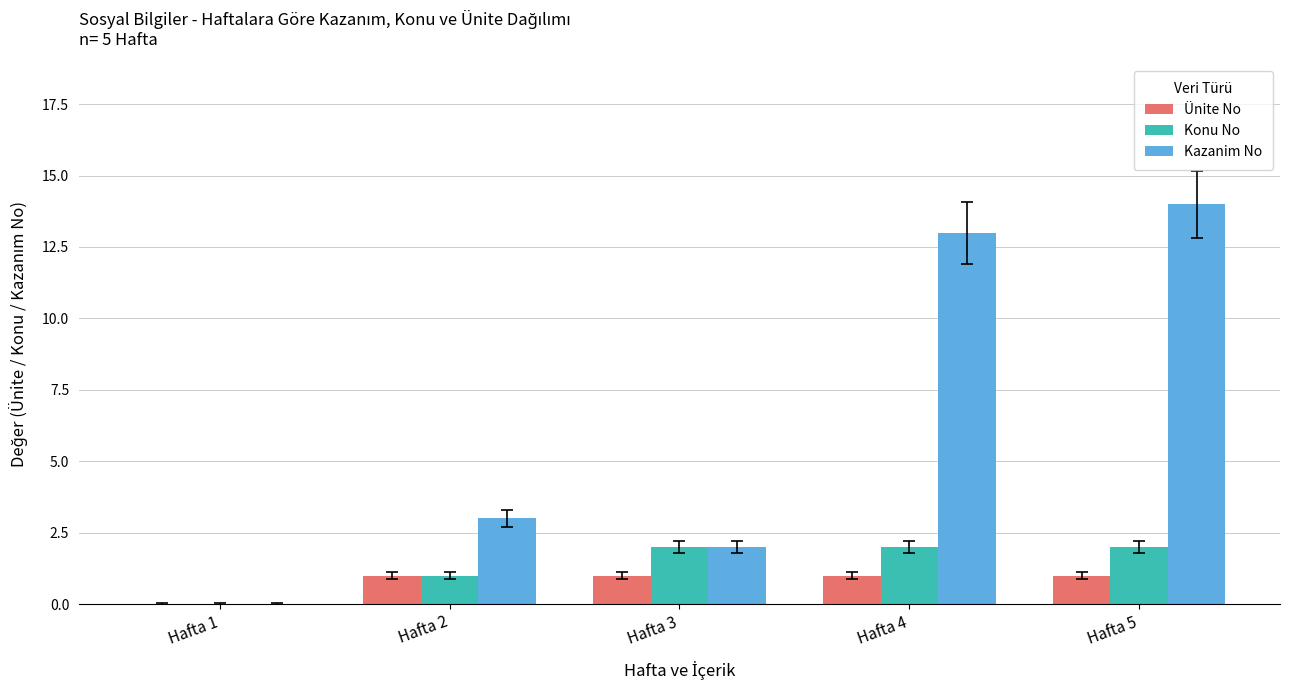

What is the total value across all series at Hafta 3?

5